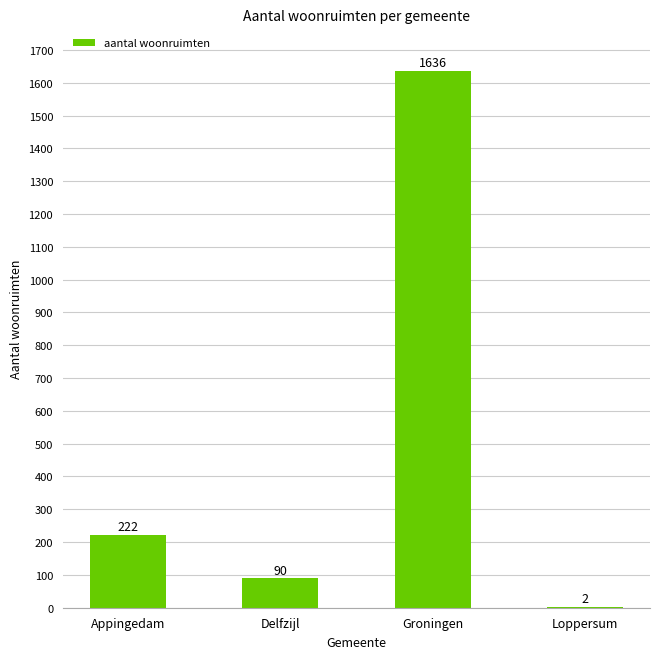

Where is the data nearest to the value 819?

Appingedam